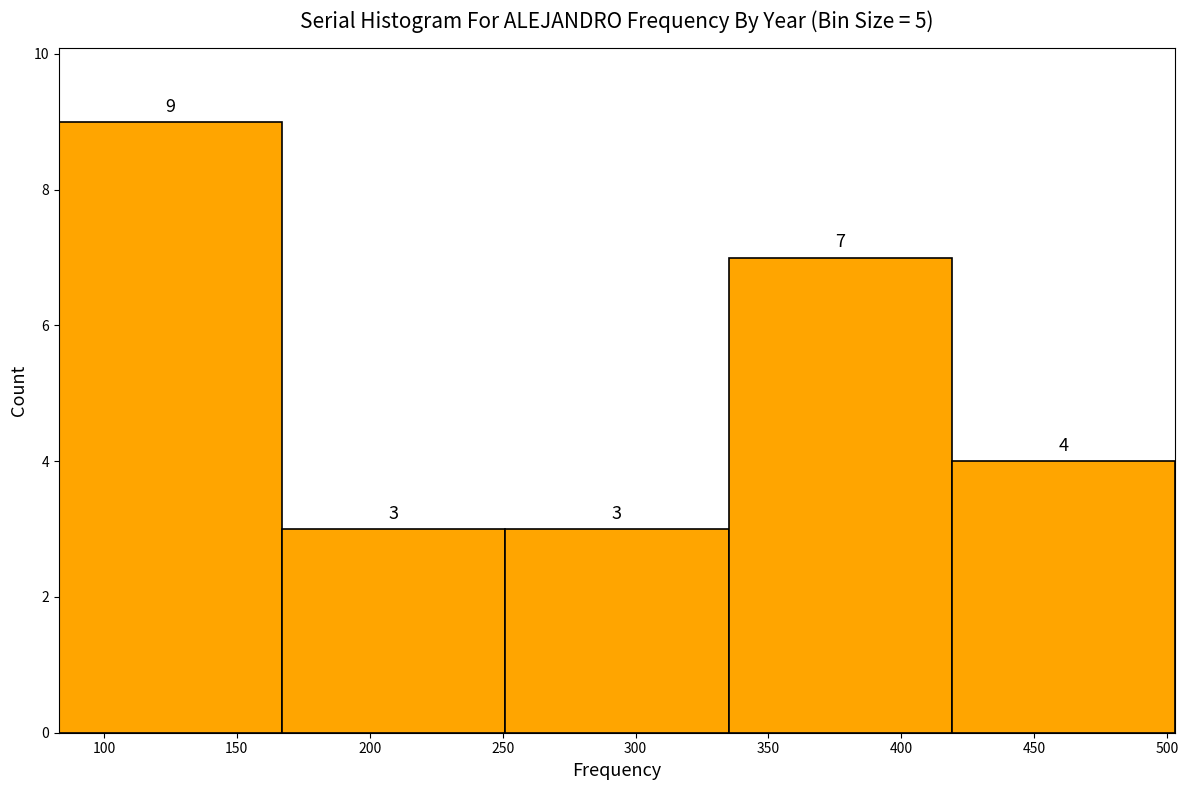

Reading left to right, transcribe this chart: for each bar, give the range it covers on the x-axis and its height. The bar edges are not printed on the chart, so give them approximately, as read against the axis.

83 to 167: 9
167 to 251: 3
251 to 335: 3
335 to 419: 7
419 to 503: 4